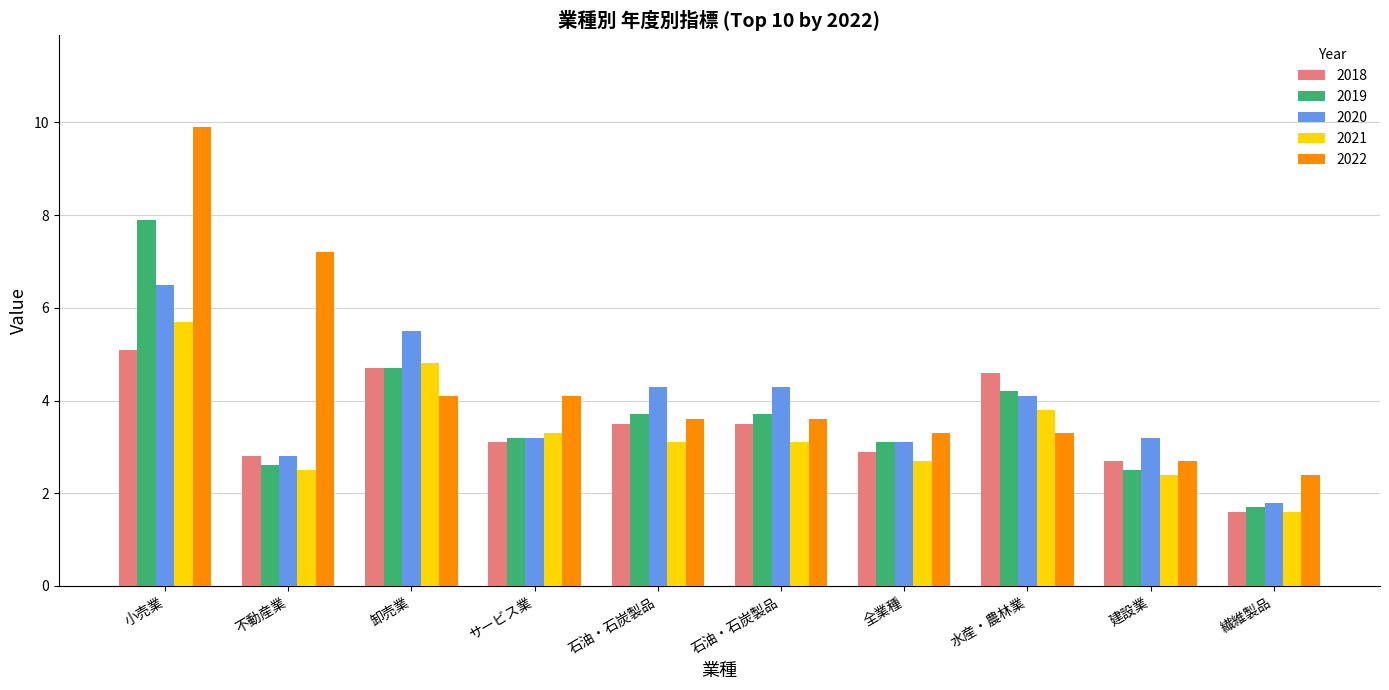

What are all the series names shown in the legend?

2018, 2019, 2020, 2021, 2022